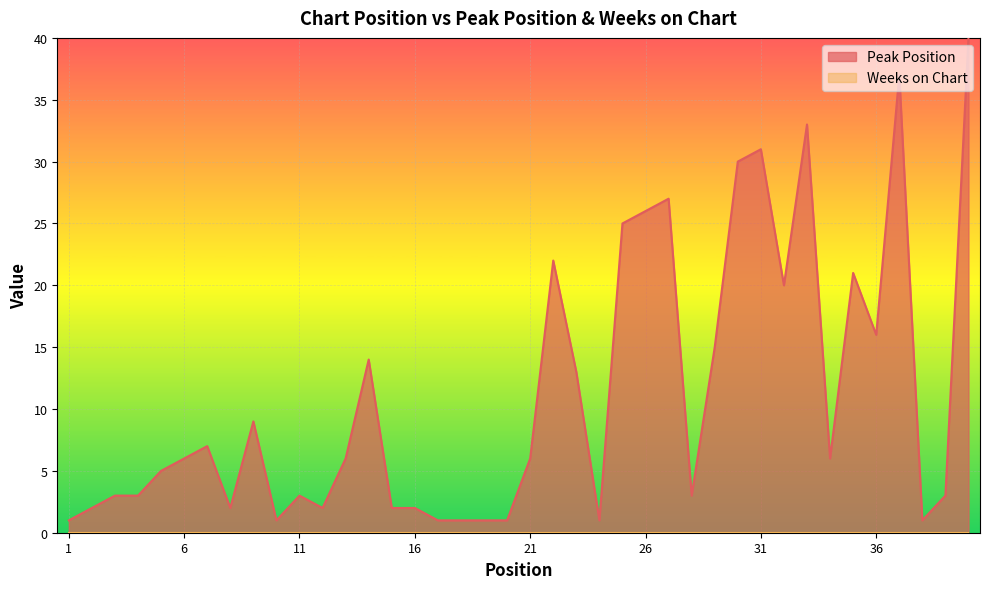

What value does the data have at 5?

5